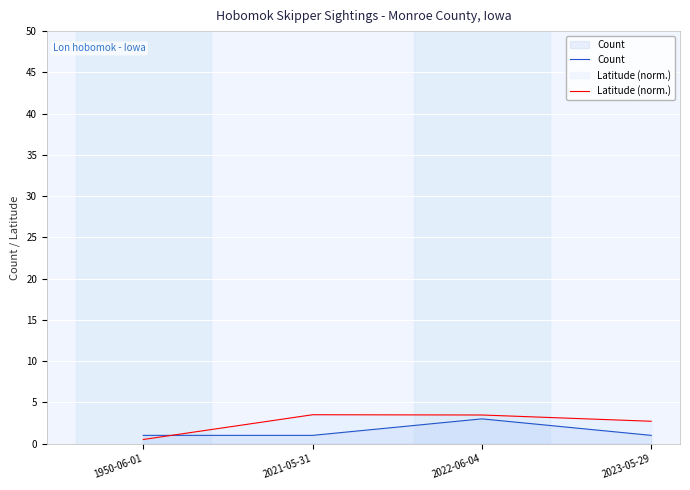

What is the label of the 3rd point from the right?

2021-05-31